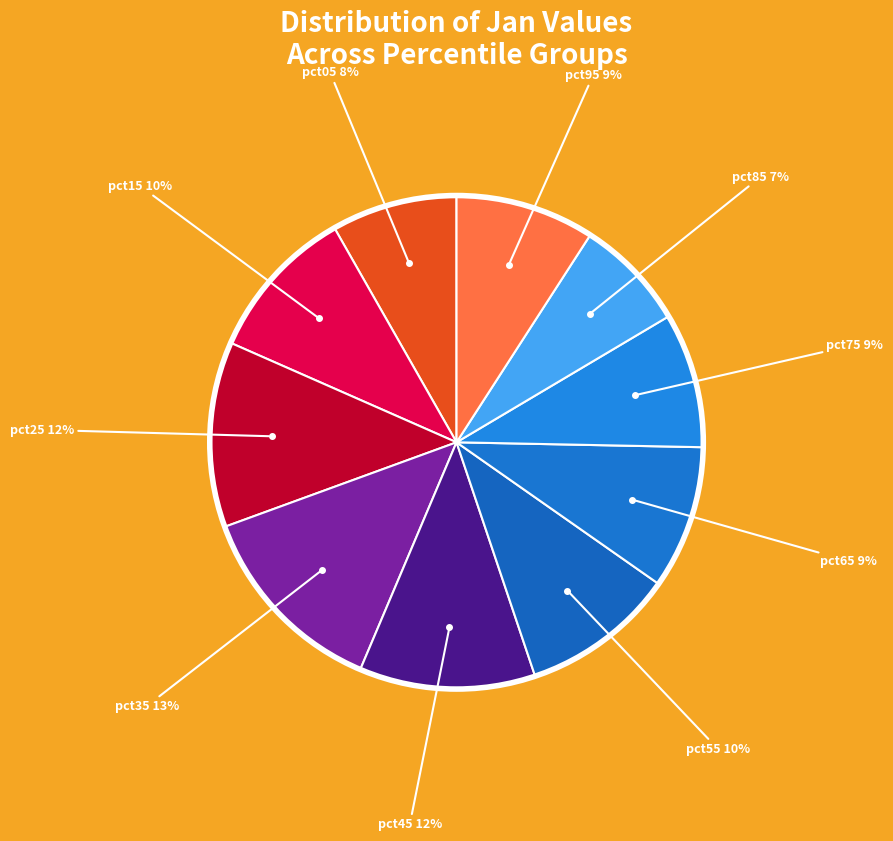

Rank the categories by value from lowest to highest.

pct85, pct05, pct75, pct95, pct65, pct55, pct15, pct45, pct25, pct35